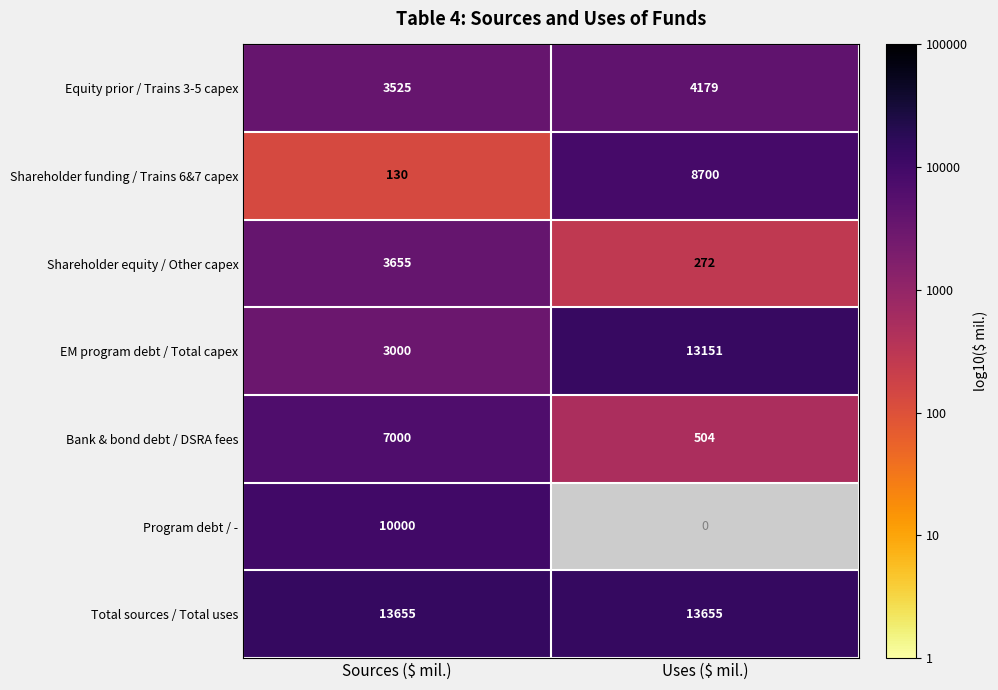

At which category is the sum across all series the highest?

Sources ($ mil.)